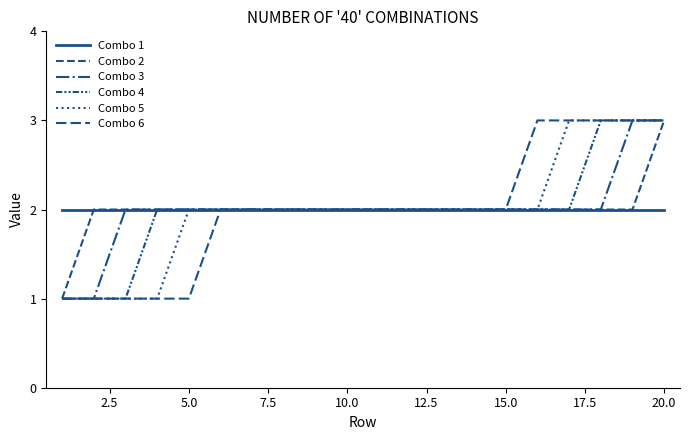

How many lines are shown in the chart?

6